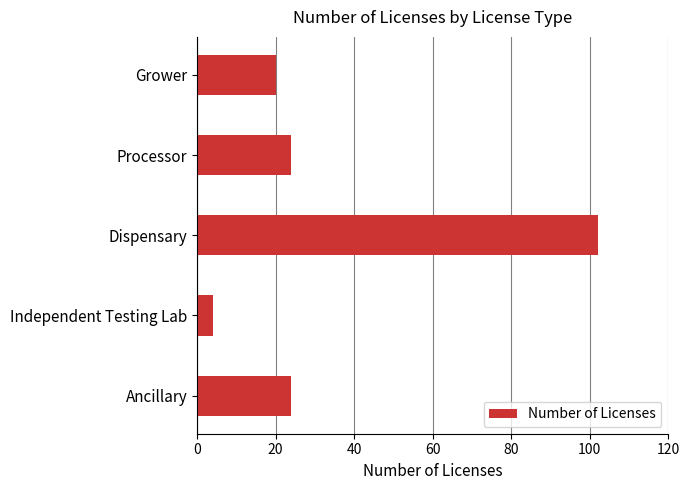

What is the smallest value displayed?

4